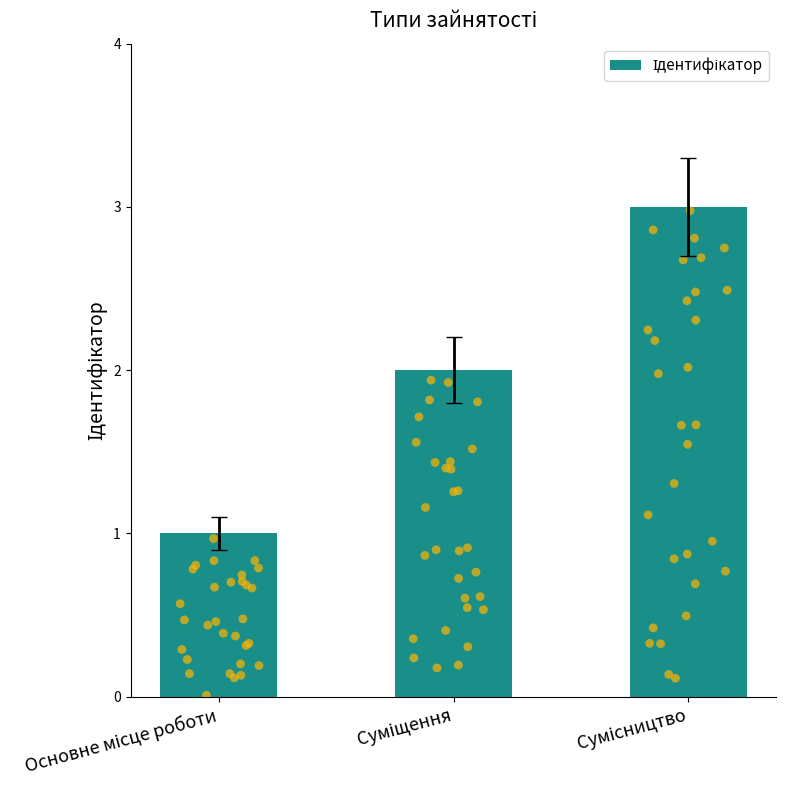

What is the change in value from Суміщення to Сумісництво?

+1